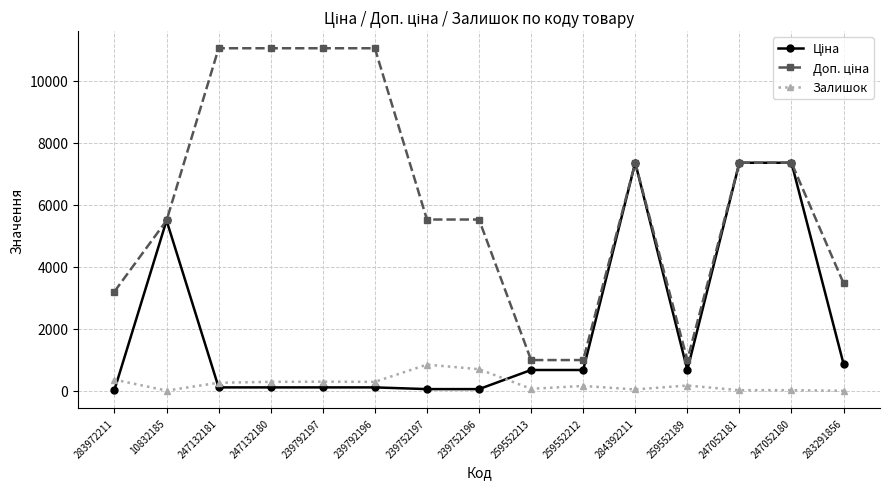

True or false: Залишок has a value of 290.0 at 239792196.

True